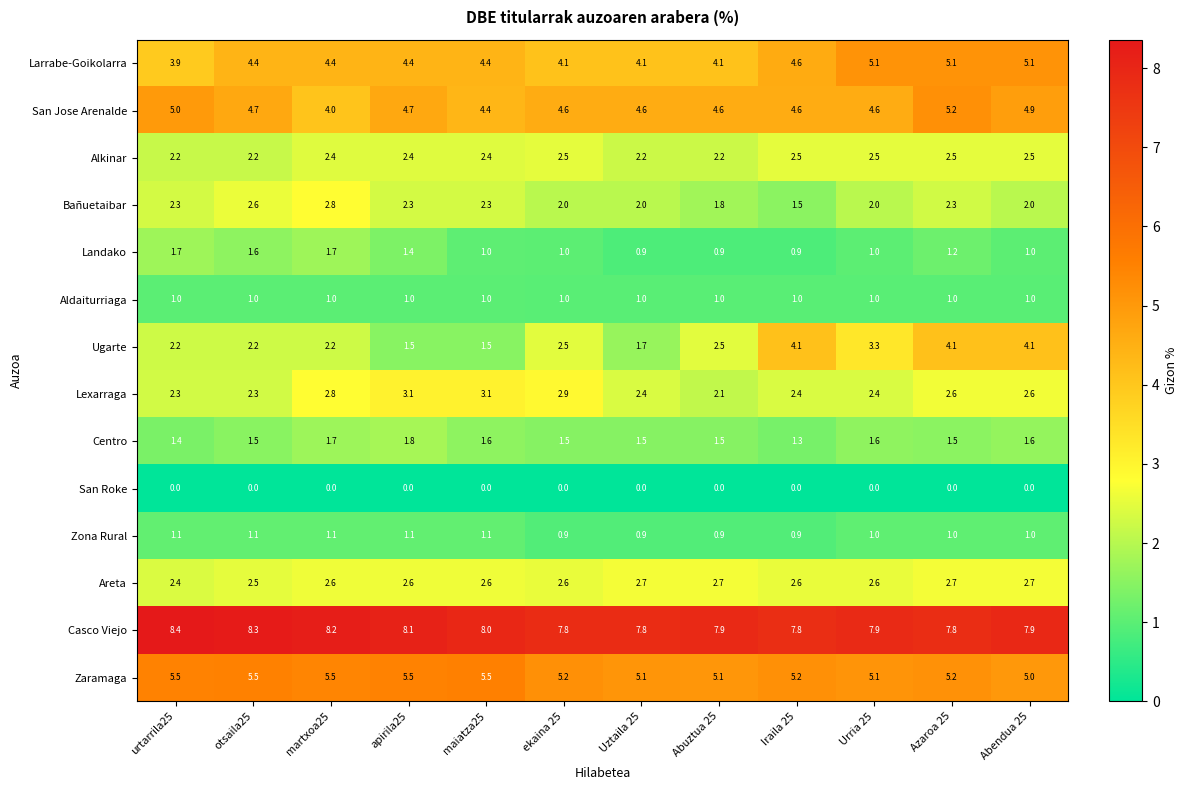

At which category does the chart reach its peak across all series?

urtarrila25